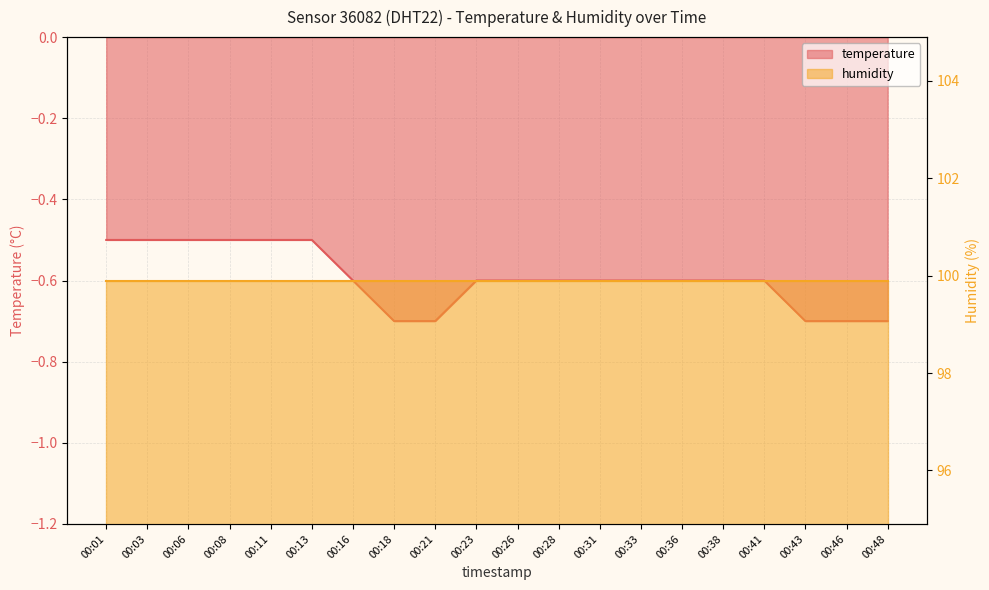

How many categories are shown in the chart?

20